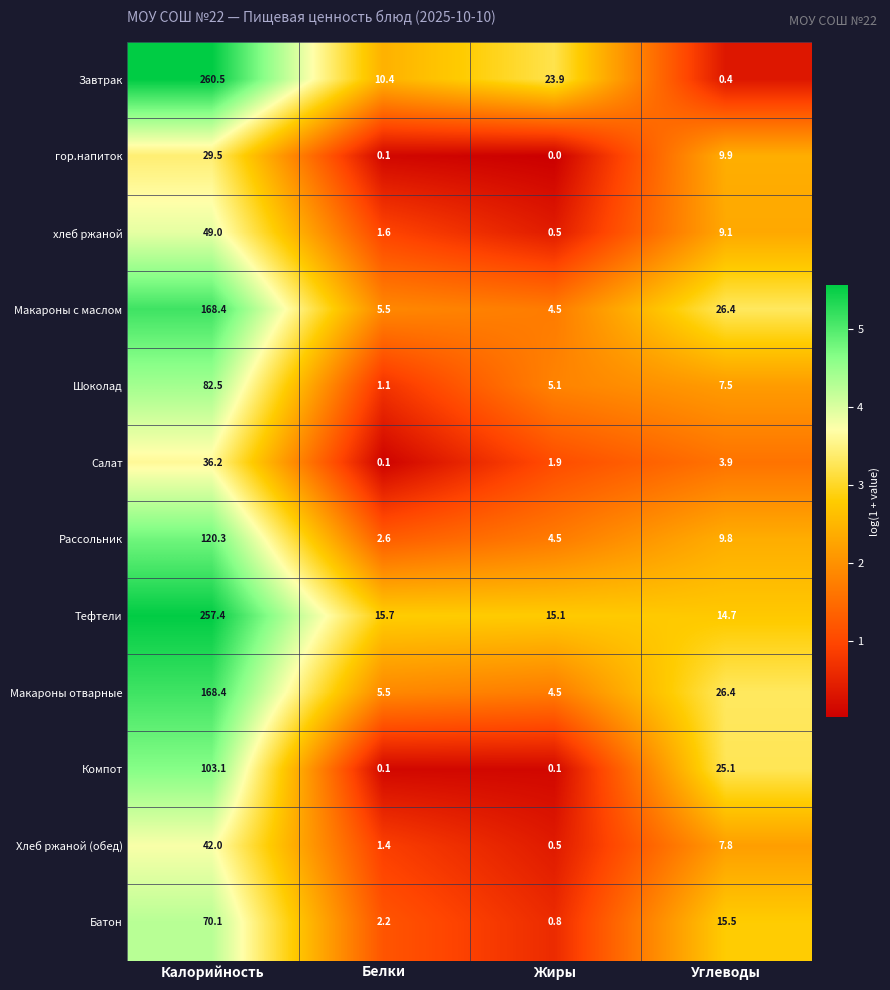

What is the spread (max minus min) of values at Калорийность?

231.0